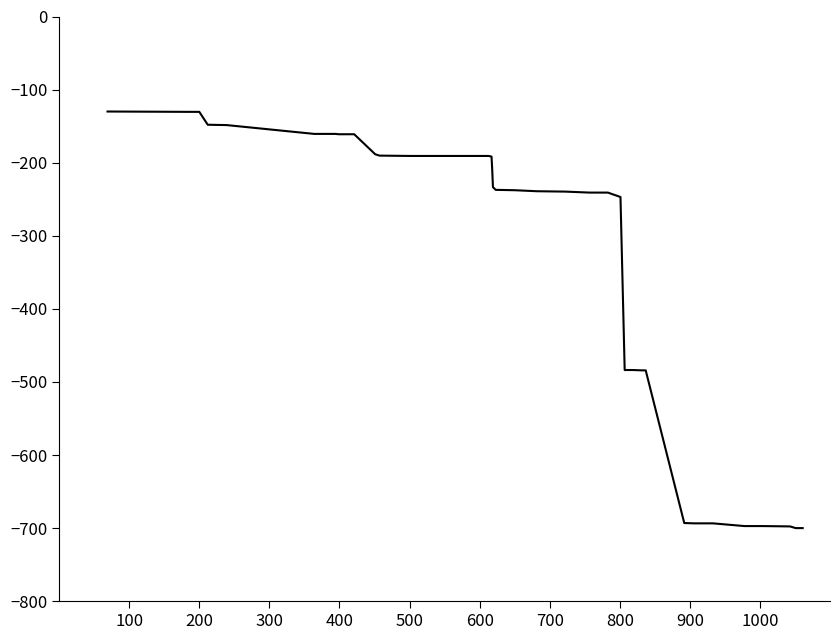

What is the maximum value shown in the chart?

-130.0